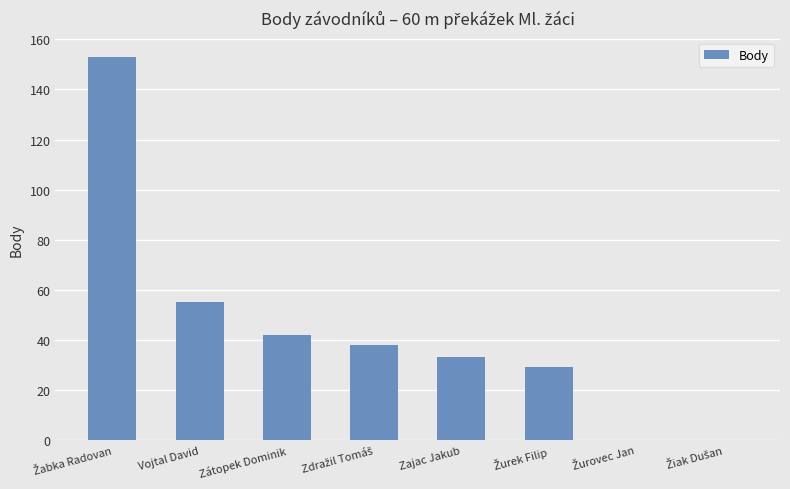

At which label is the value closest to 76?

Vojtal David